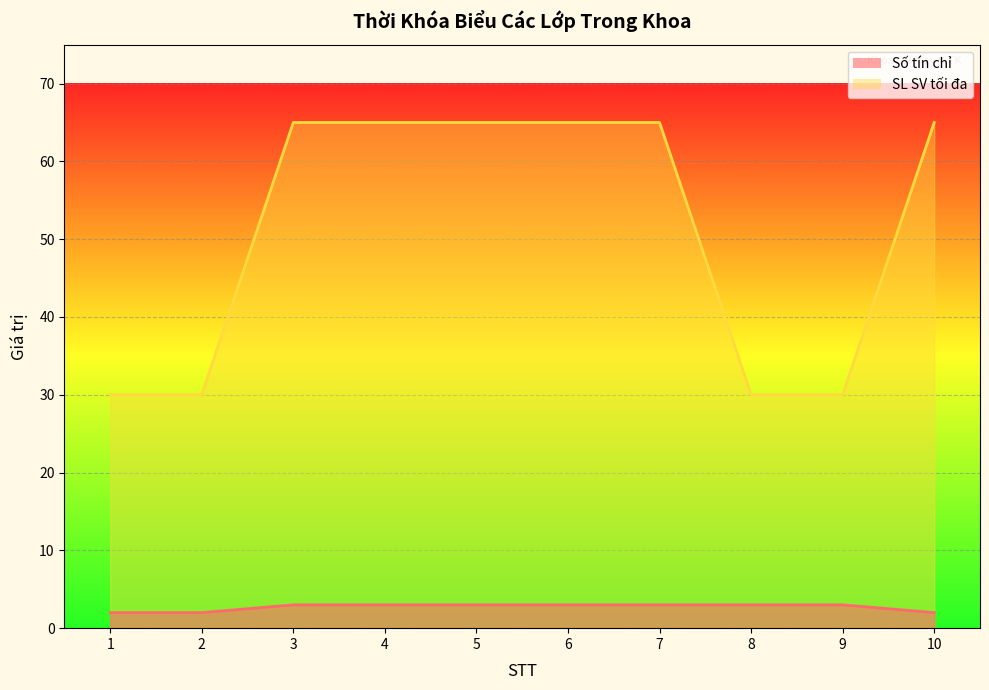

What is the lowest value of the SL SV tối đa series?

30